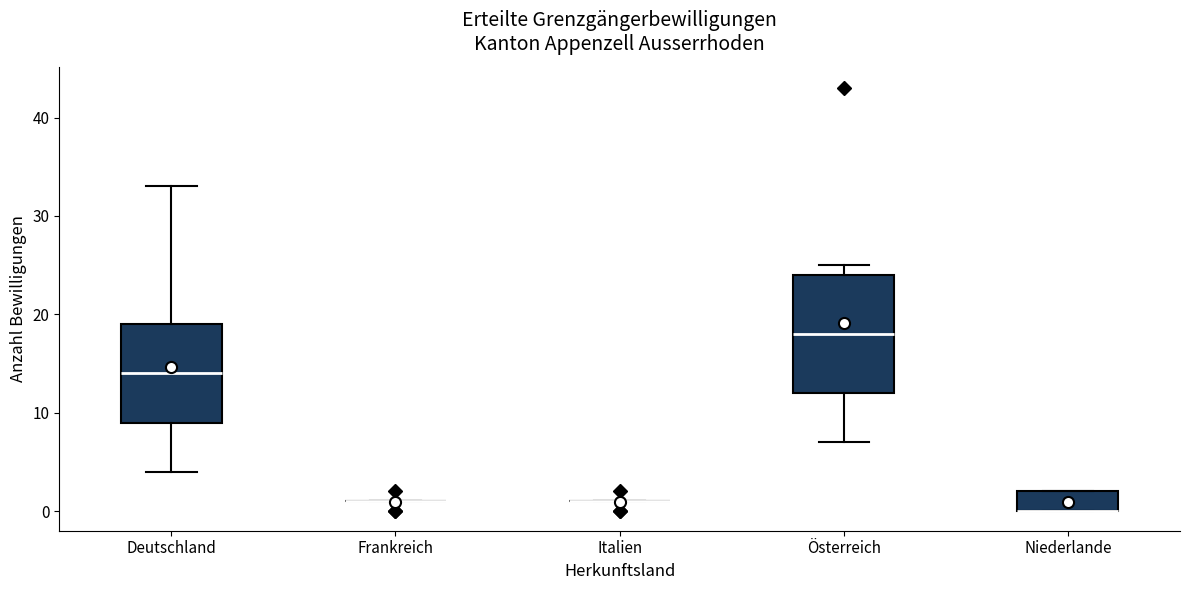

Reading left to right, transcribe this box plot: for each box, give where its median line is, the range the box spans, and where its two whiskers end, as read against the y-axis. The values are not printed on the chart, so give them approximately, as read against the axis.

Deutschland: median 14, box 9 to 19, whiskers 4 to 33
Frankreich: box collapsed to a line at 1, whiskers 1 to 1
Italien: box collapsed to a line at 1, whiskers 1 to 1
Österreich: median 18, box 12 to 24, whiskers 7 to 25
Niederlande: median 0 (drawn on the box's lower edge), box 0 to 2, whiskers 0 to 2